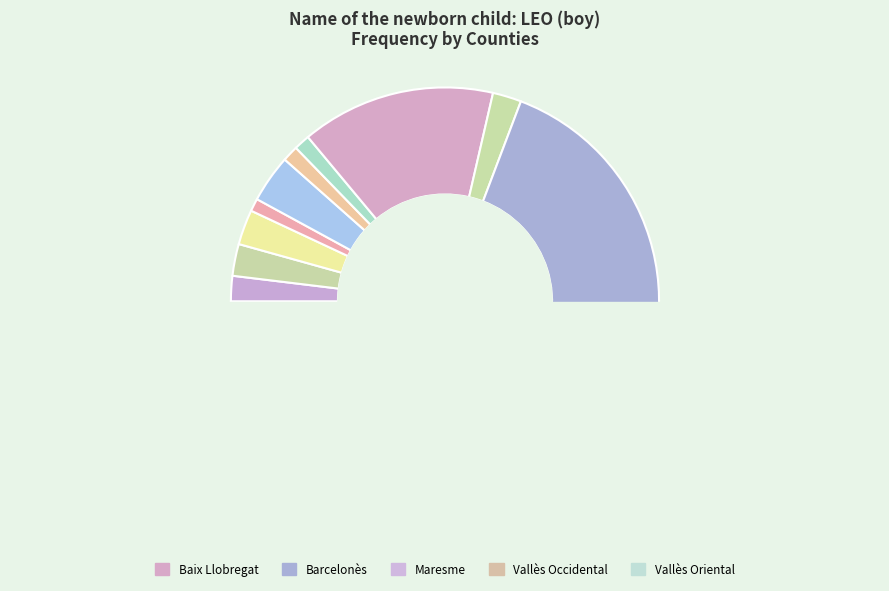

Is Vallès Occidental the majority of the pie?

No